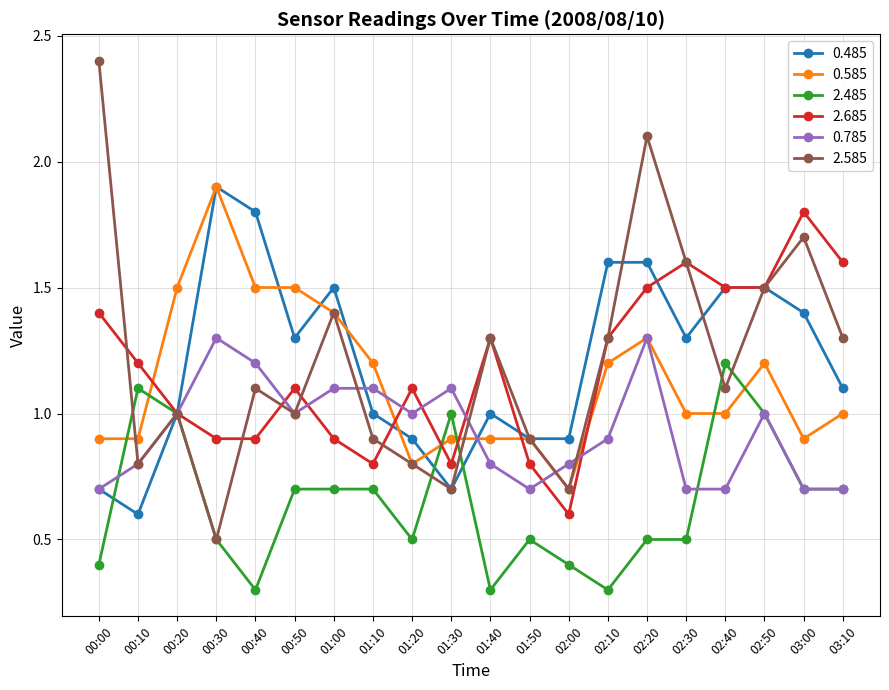

What is the minimum value for 0.785?

0.7